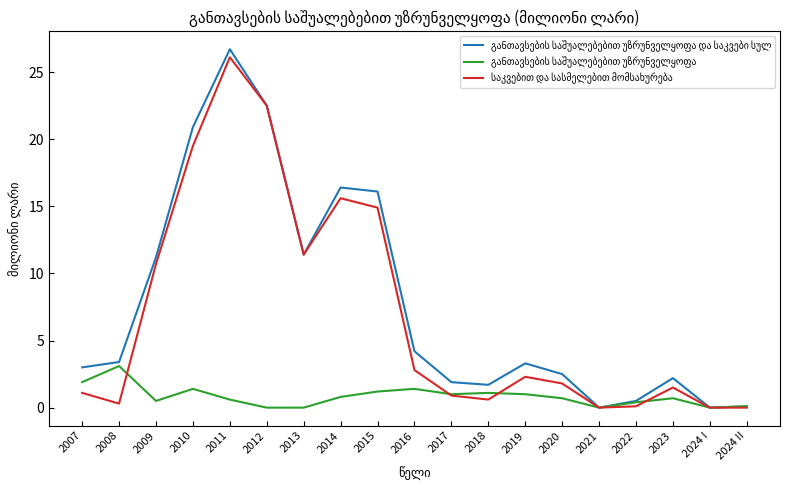

Which label corresponds to the largest value in the chart?

2011